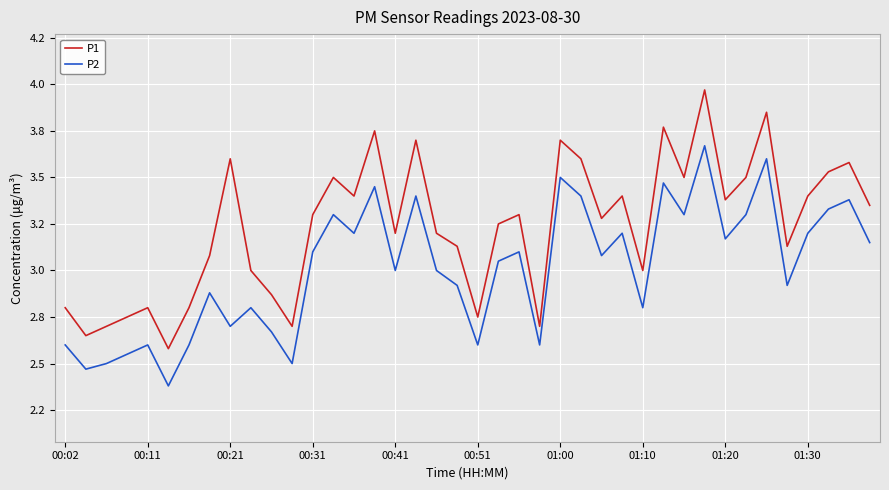

What are all the series names shown in the legend?

P1, P2